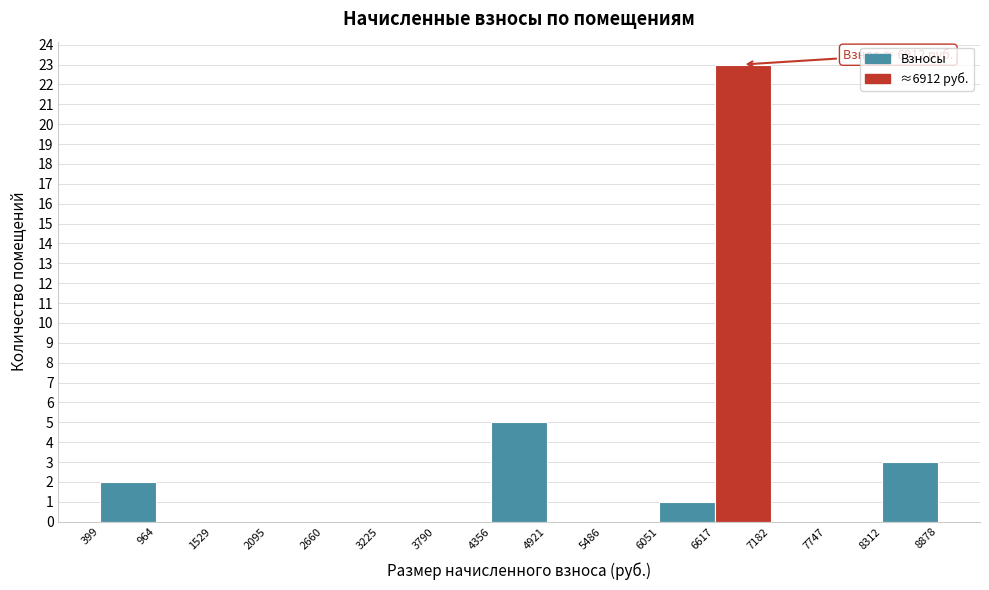

Over which range of the x-axis is the bar tallest?

6617 to 7182